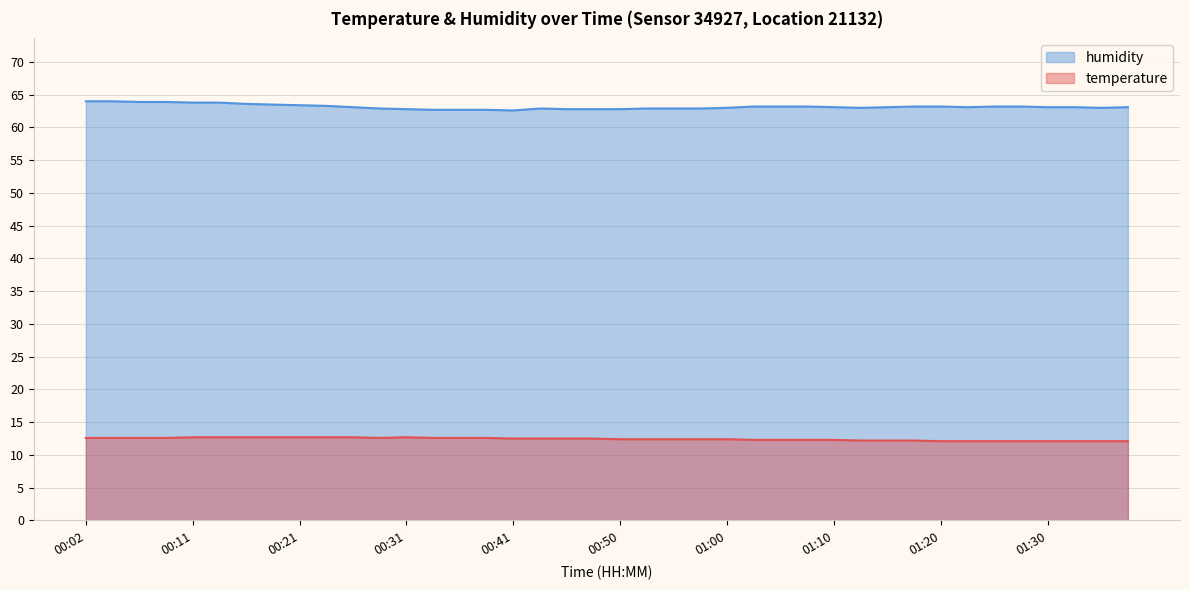

What is the greatest value displayed?

64.0